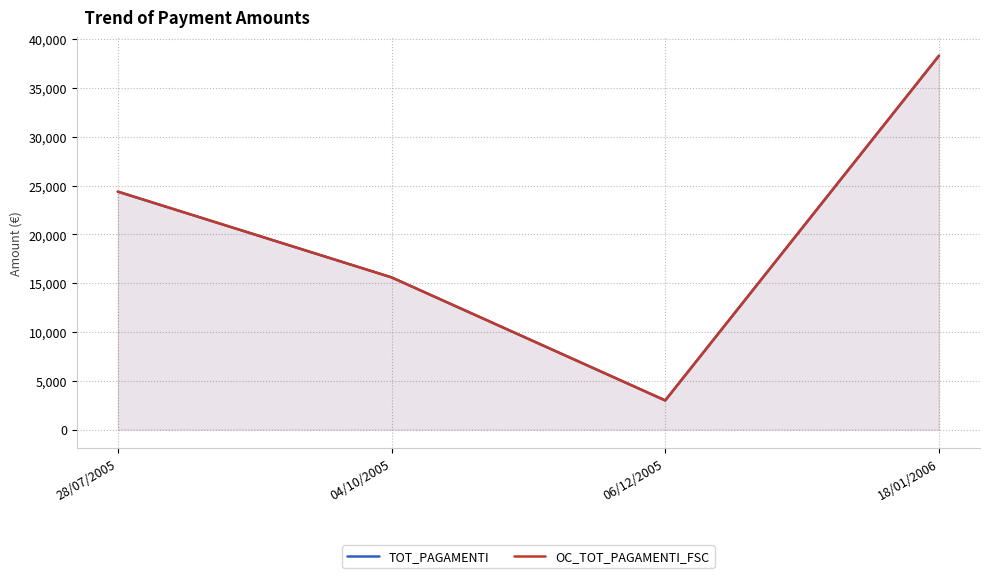

What is the difference between the maximum and second lowest values in the OC_TOT_PAGAMENTI_FSC series?

22712.1